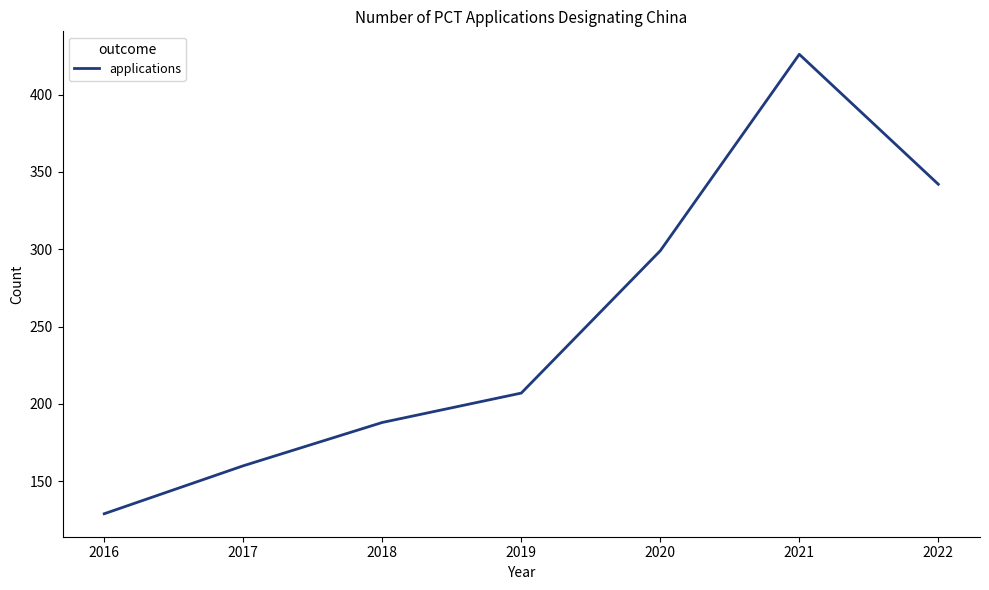

Which category has the lowest value across all series?

2016